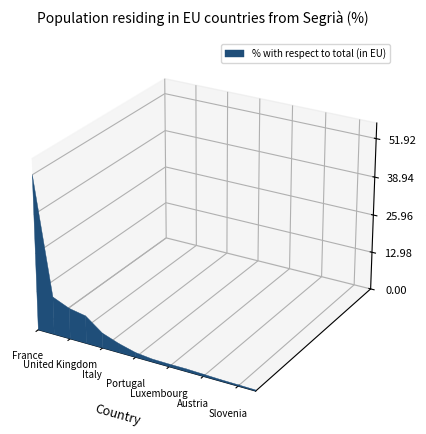

Reading left to right, extract all data points from this chart.

51.9	12.7	10.4	9.3	5.1	3.0	1.6	1.0	0.9	0.9	0.7	0.5	0.4	0.3